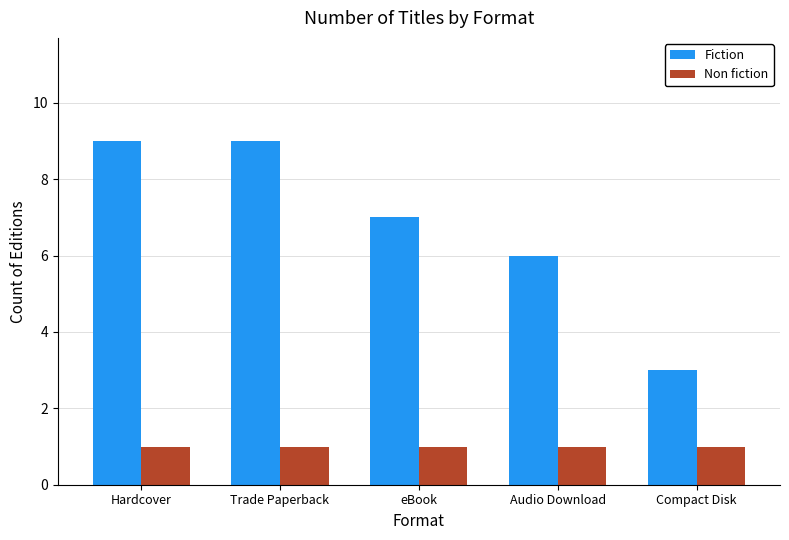

What value does the Non fiction series have at Trade Paperback?

1